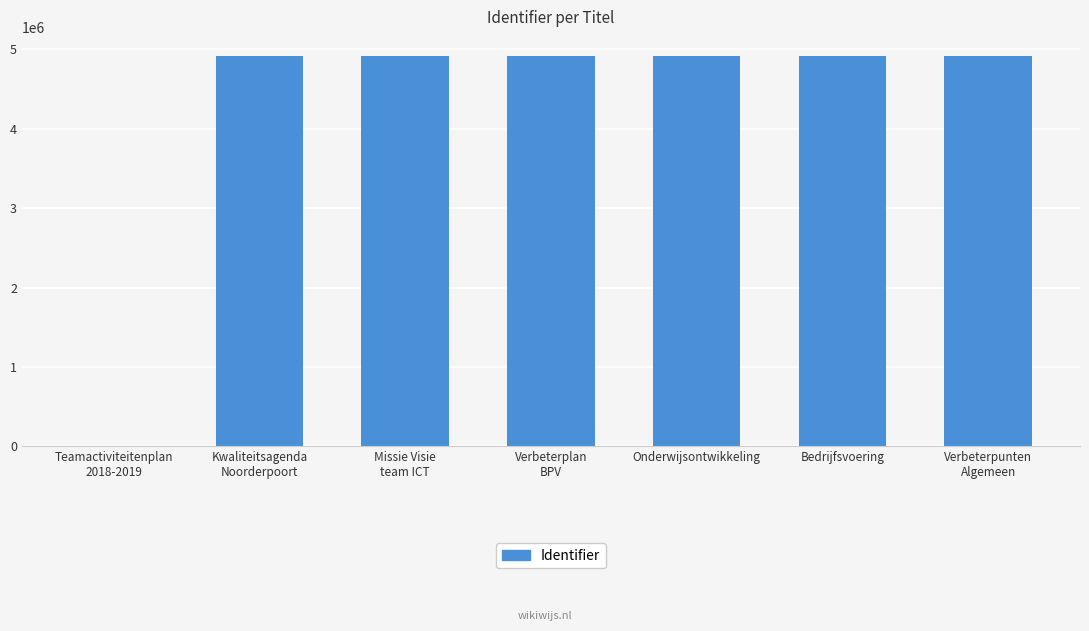

Are the bars horizontal?

No